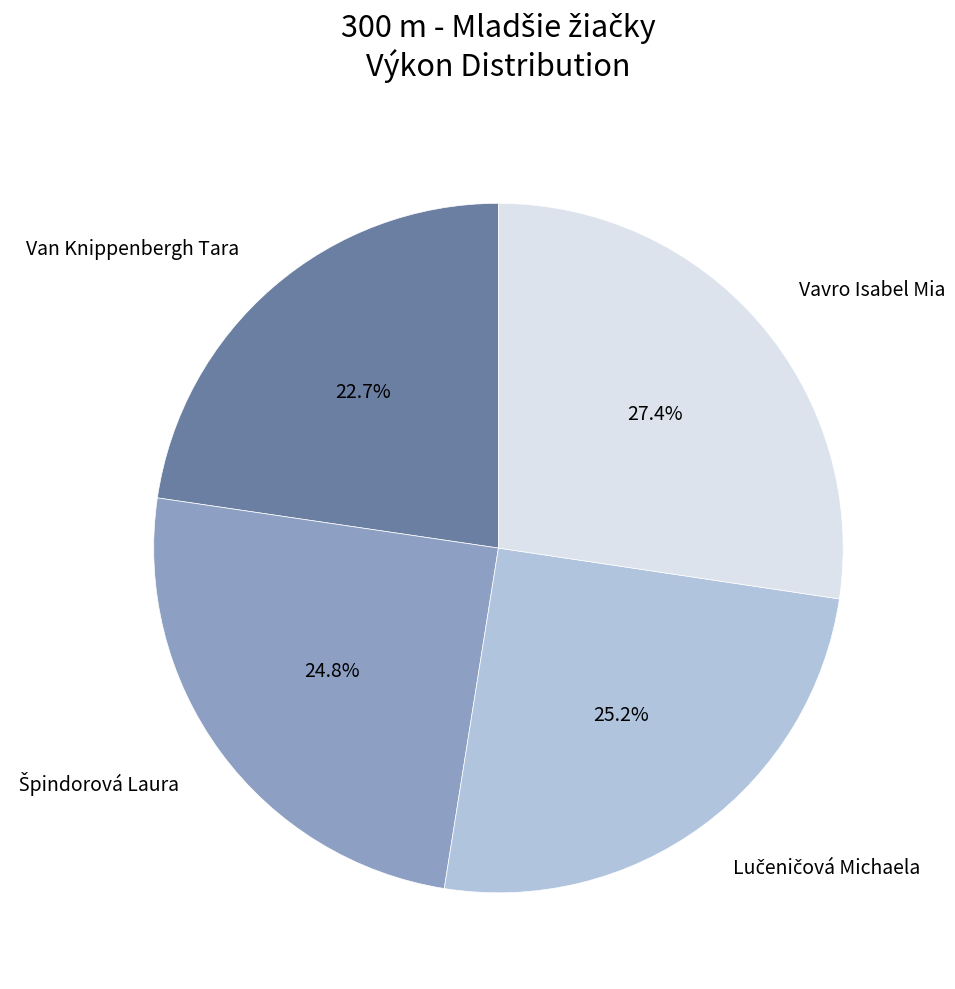

Does Vavro Isabel Mia represent more than half of the total?

No